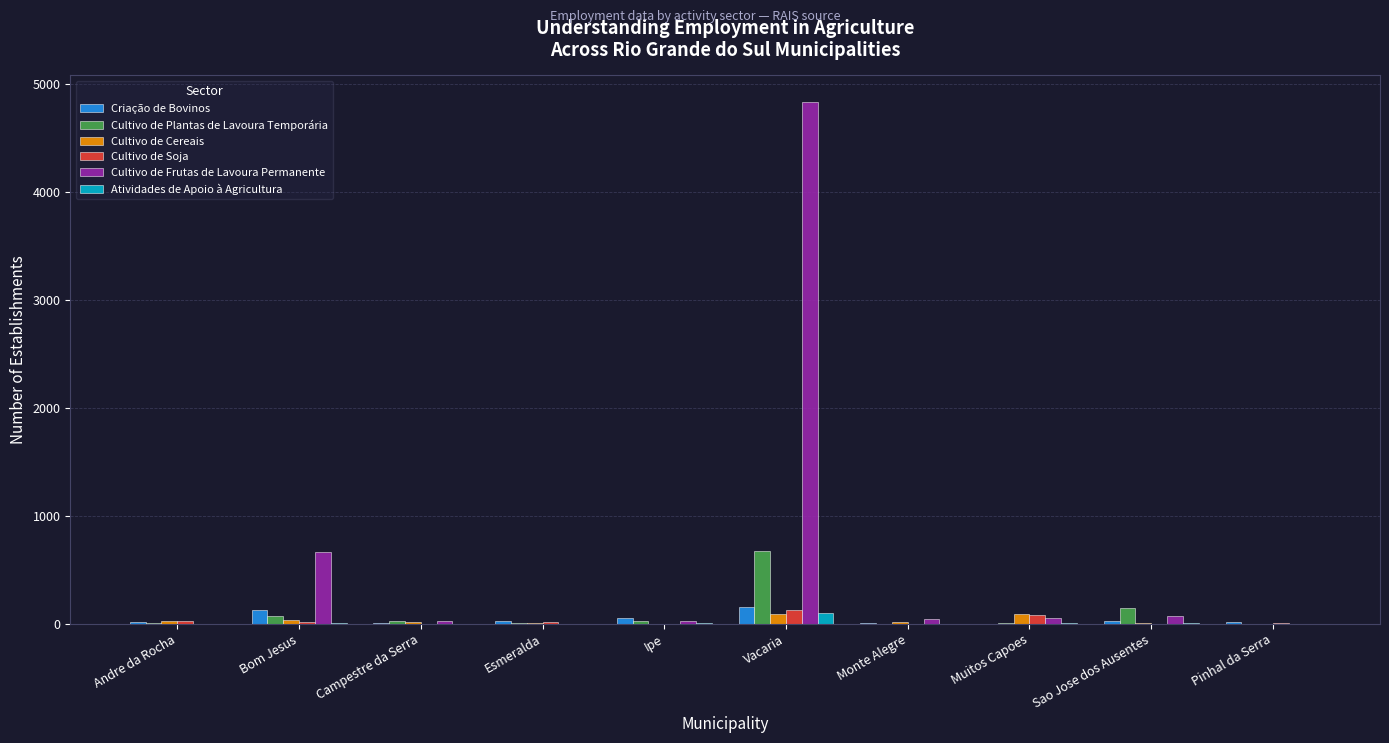

Where is Cultivo de Frutas de Lavoura Permanente nearest to the value 2416?

Bom Jesus